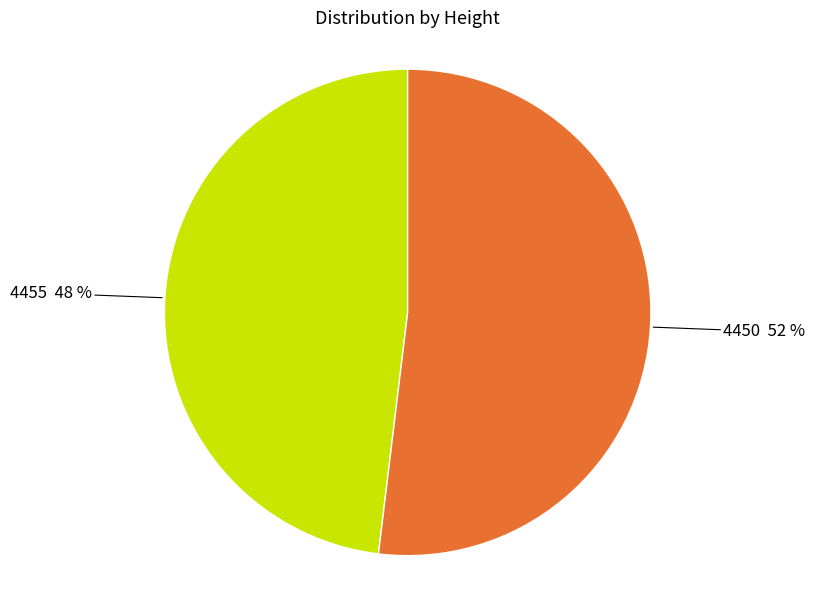

Count the number of slices in the pie.

2